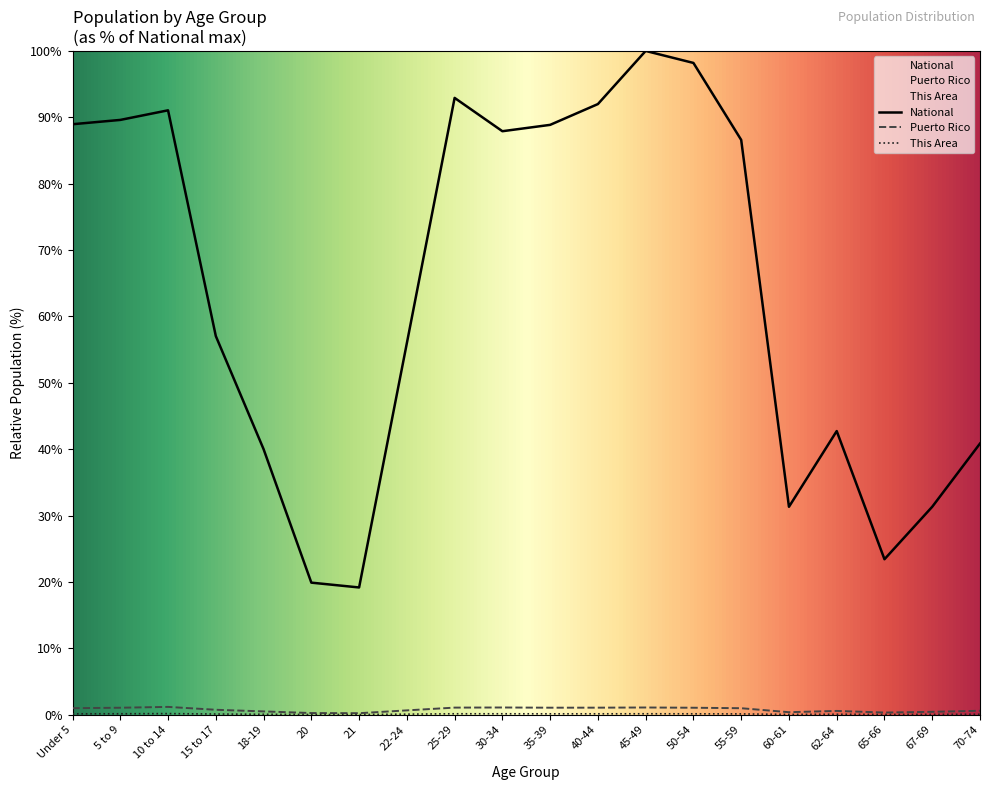

How many interior local valleys does the This Area series have?

4